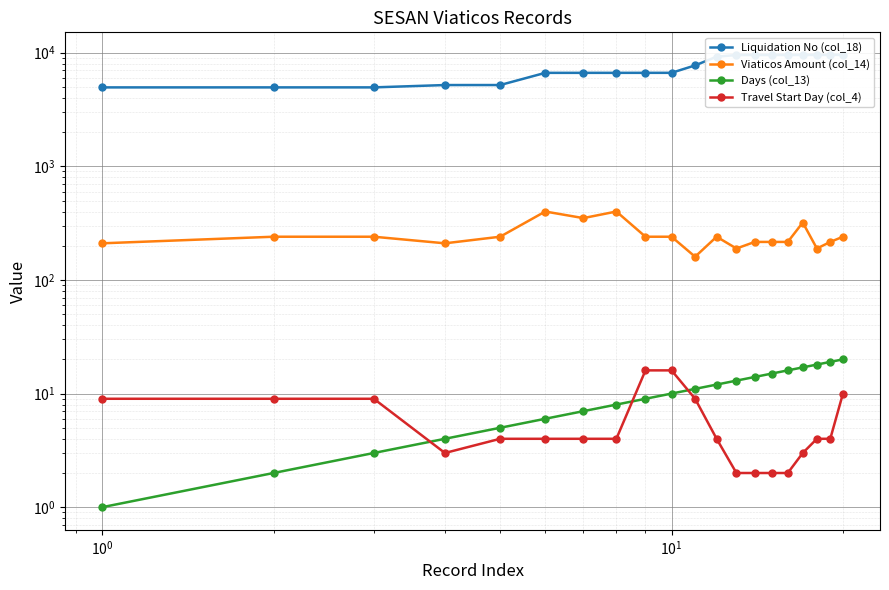

How many values in the Days (col_13) series exceed 11?

9